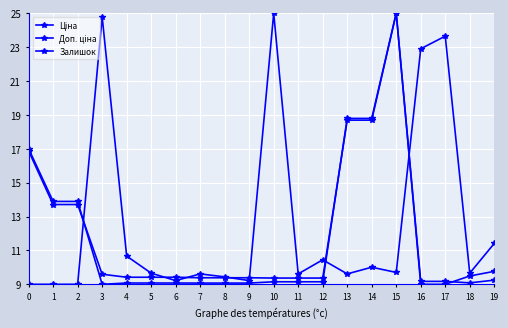

What is the value of the Ціна point at the 7th from the left?

9.1